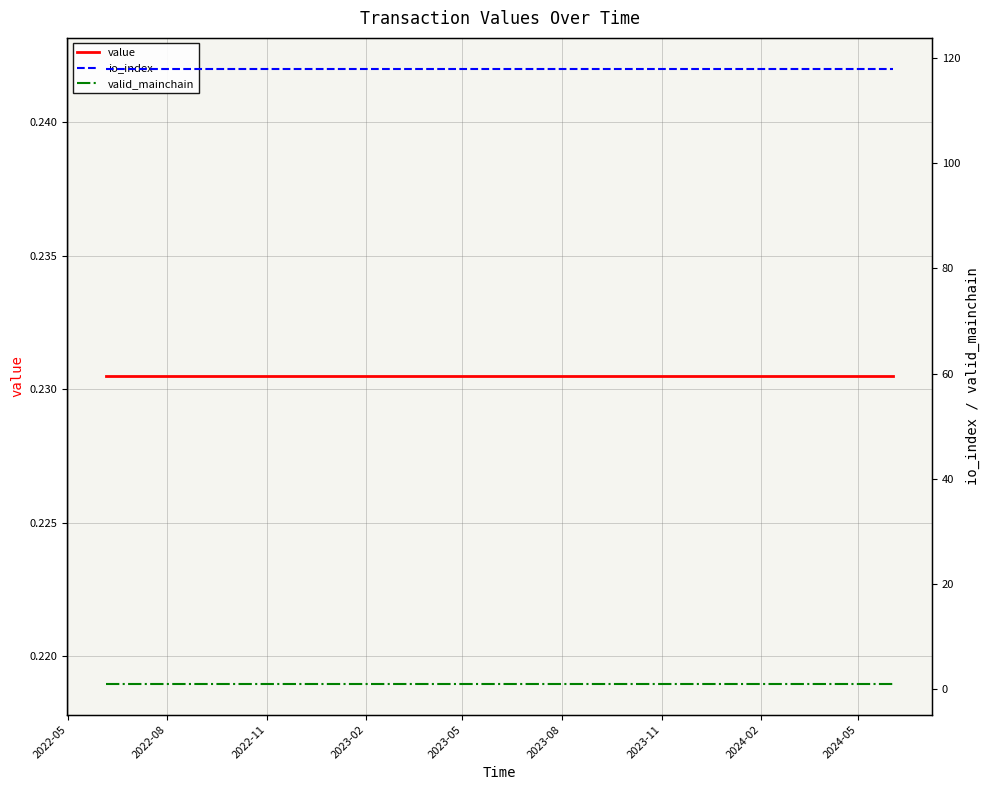

True or false: valid_mainchain and value intersect in this chart.

False